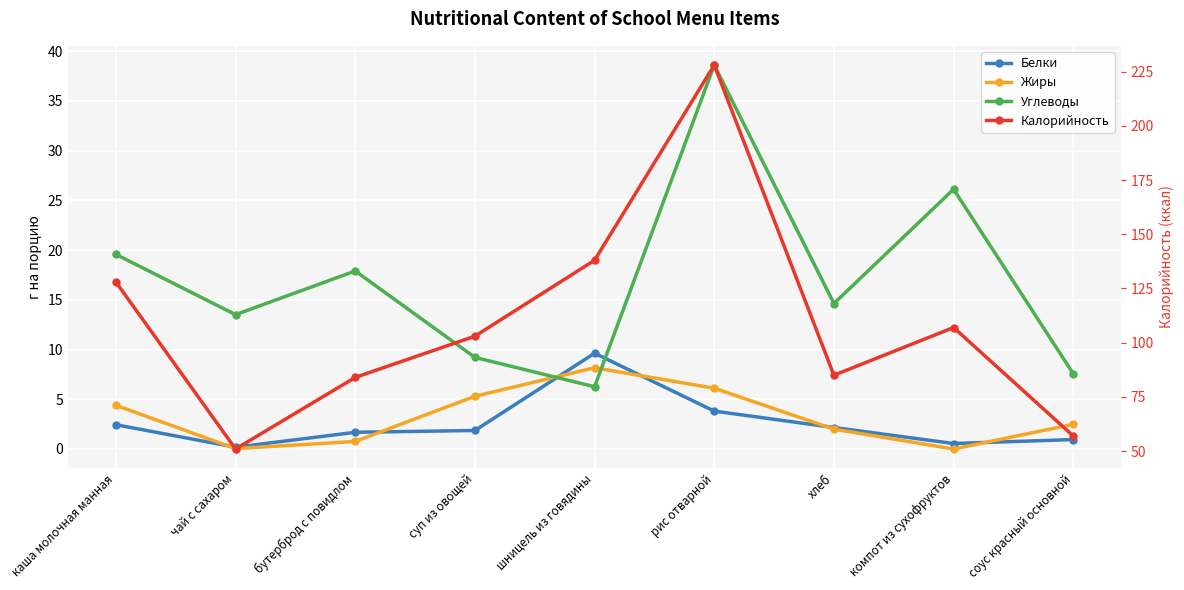

The Белки series shows 4.0 at каша молочная манная. True or false?

False